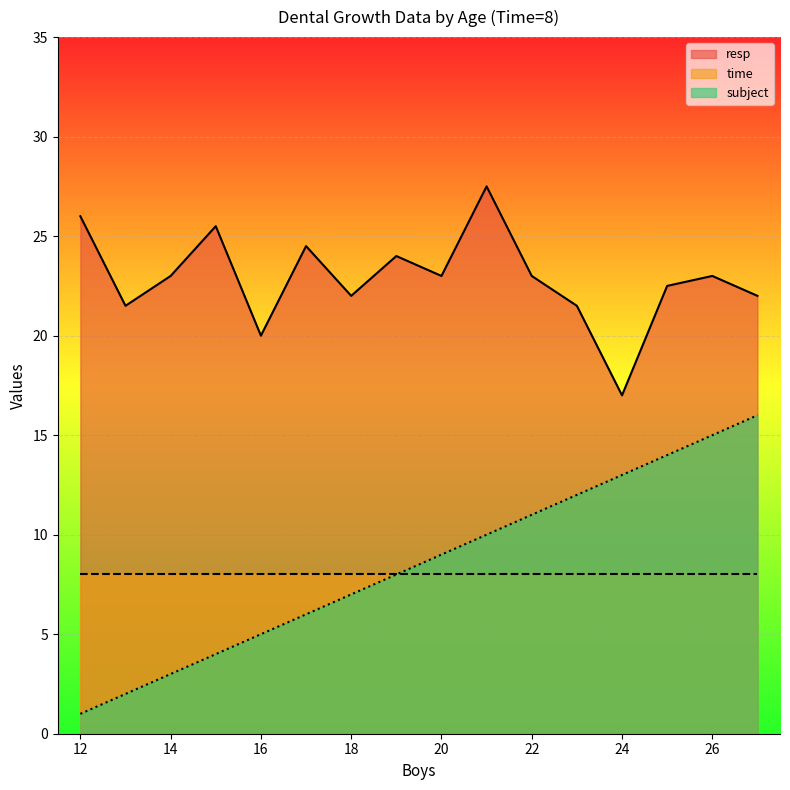

Which series has the largest range (max minus min)?

subject